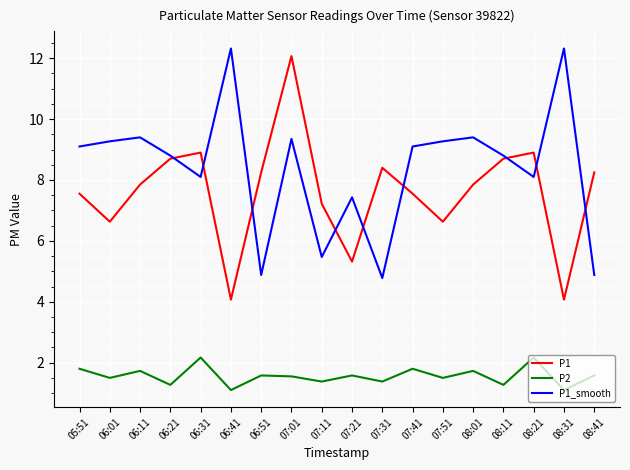

How many interior local valleys does the P1_smooth series have?

5